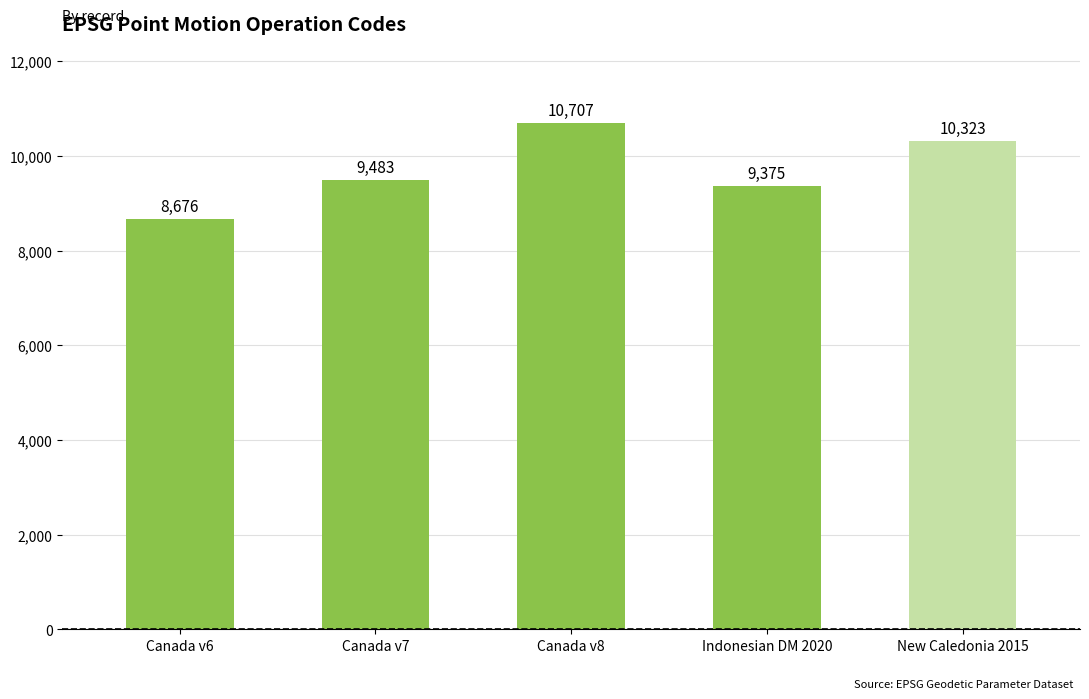

Reading right to left, transcribe all the data shown in this chart.

10323	9375	10707	9483	8676